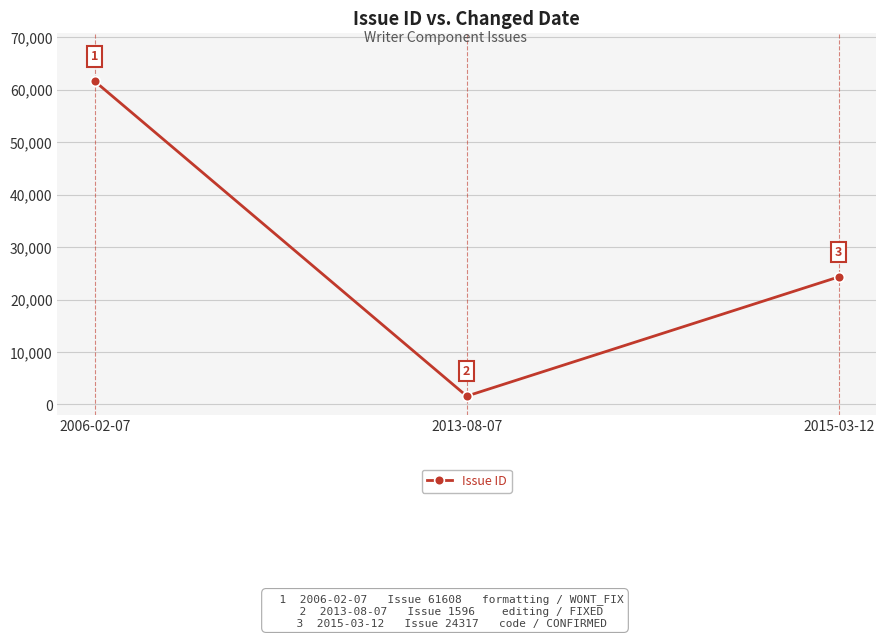

How many lines are shown in the chart?

1